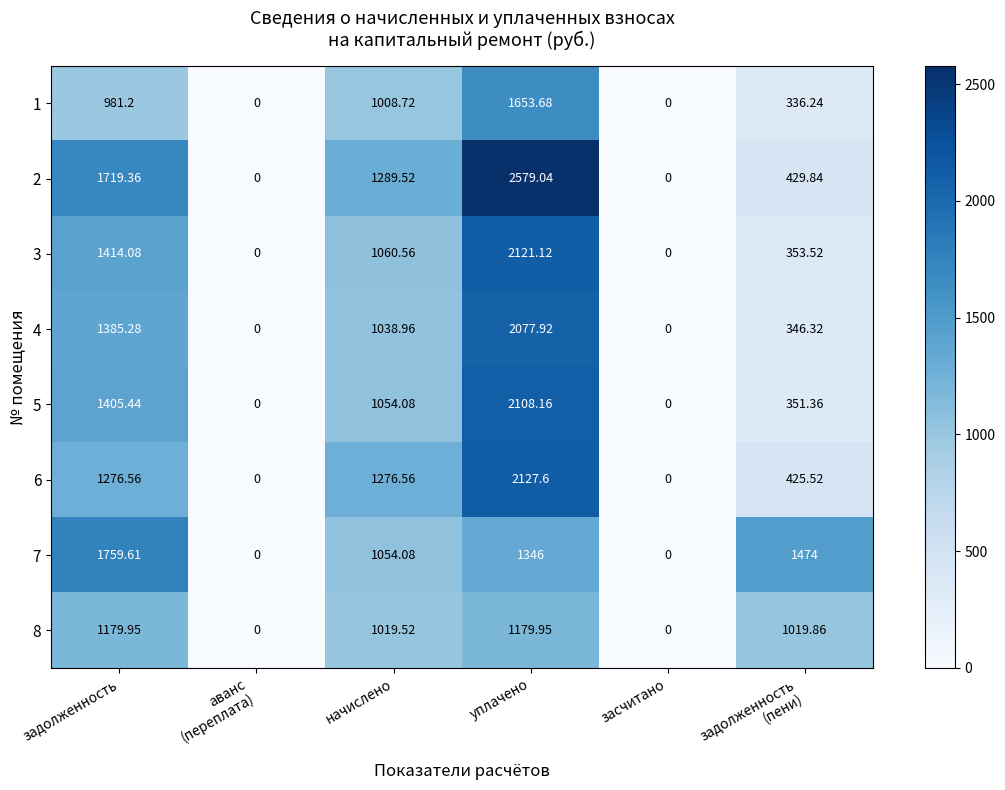

At which label is 3 closest to 1060?

начислено